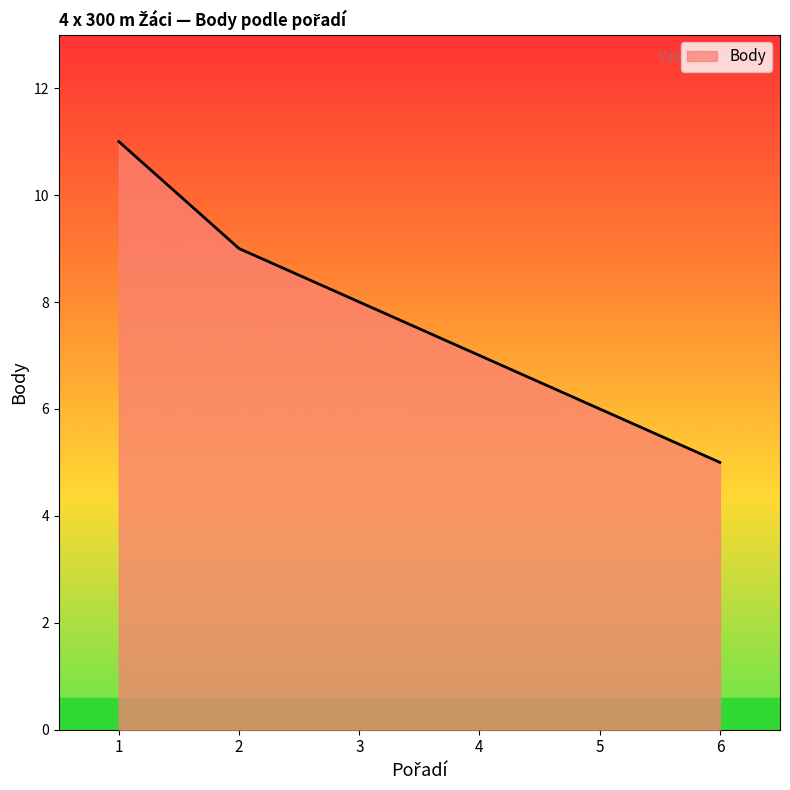

How many distinct data groups are displayed?

1